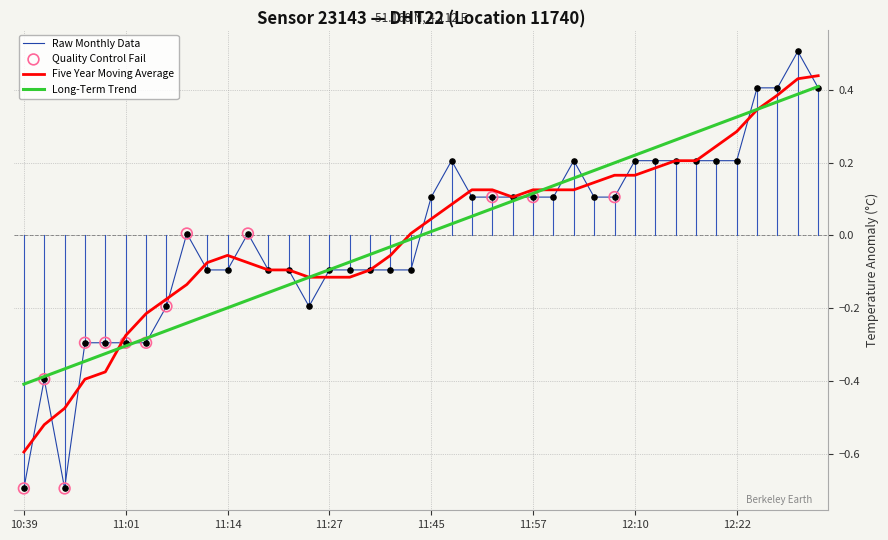

Which series has the largest range (max minus min)?

Raw Monthly Data